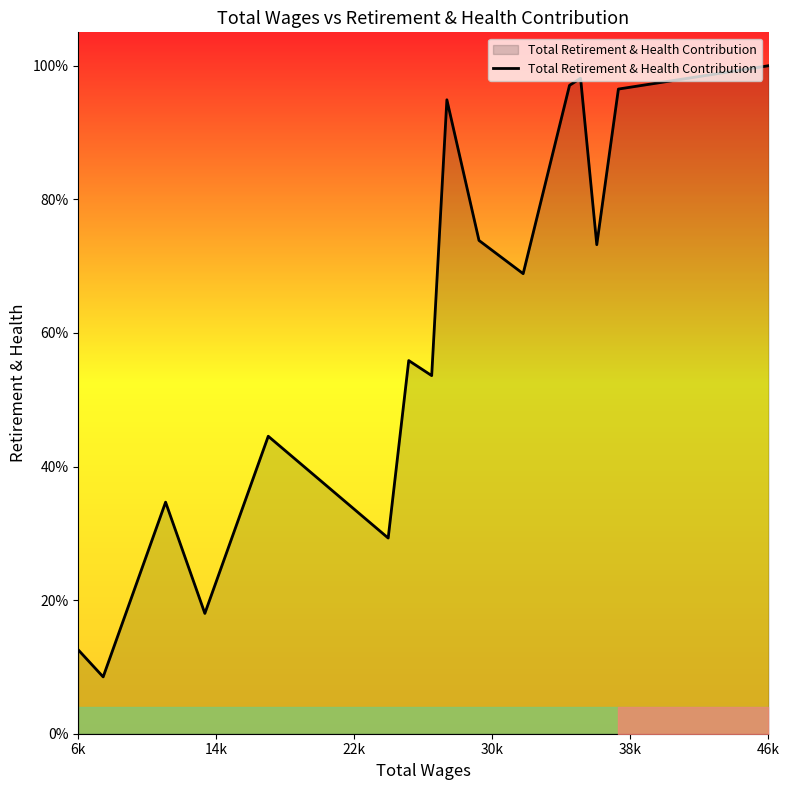

Does the chart display data point markers on the line(s)?

No